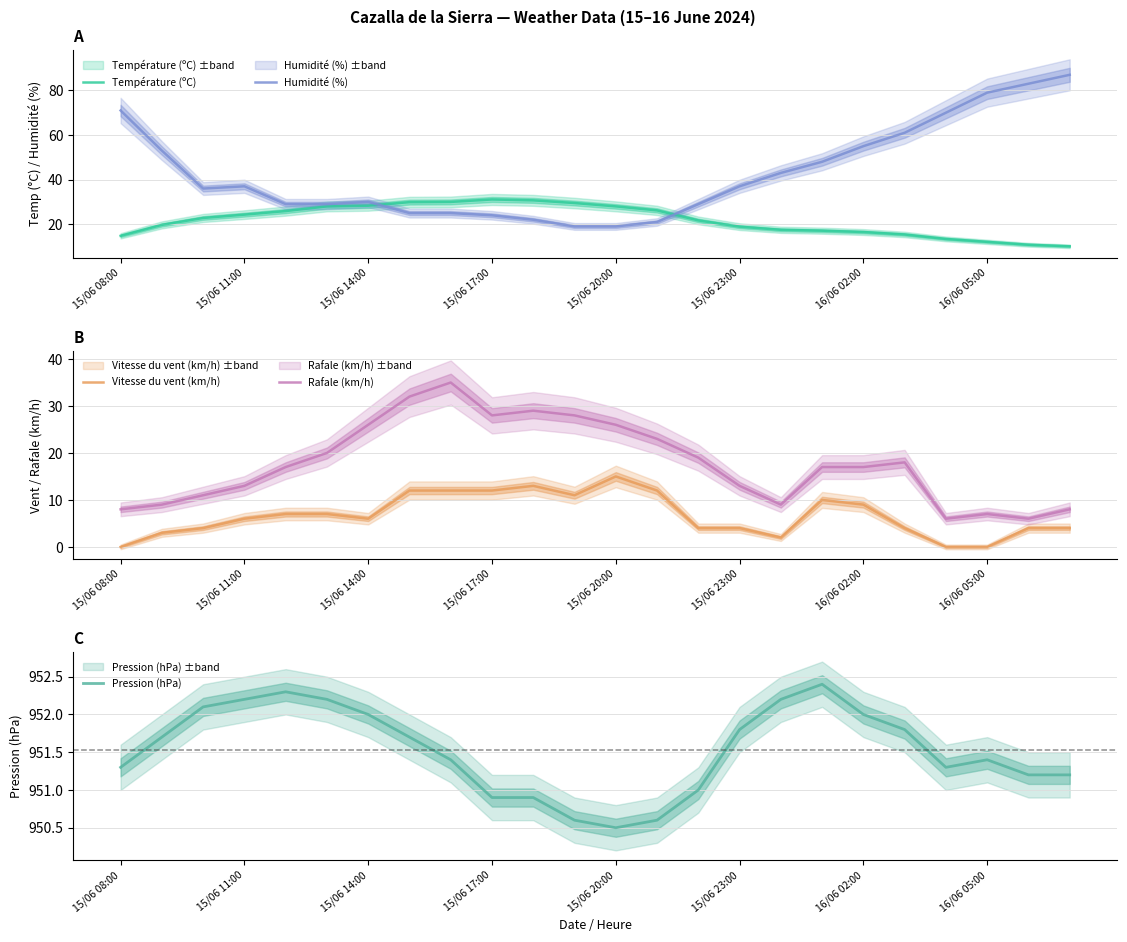

What are all the series names shown in the legend?

Température (ºC), Humidité (%), Vitesse du vent (km/h), Rafale (km/h), Pression (hPa)